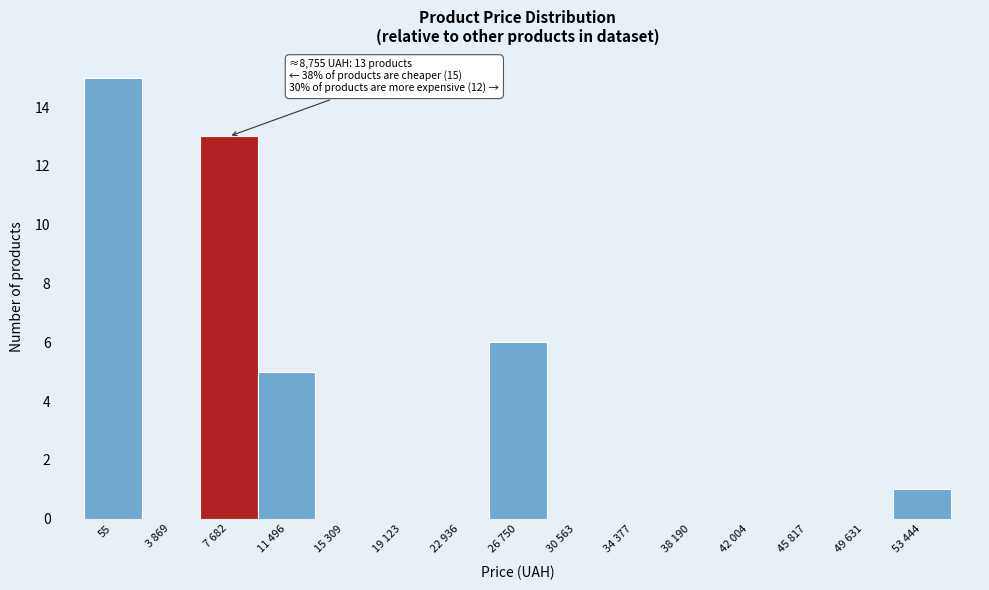

Reading left to right, extract all data points from this chart.

55=15	3 869=0	7 682=13	11 496=5	15 309=0	19 123=0	22 936=0	26 750=6	30 563=0	34 377=0	38 190=0	42 004=0	45 817=0	49 631=0	53 444=1